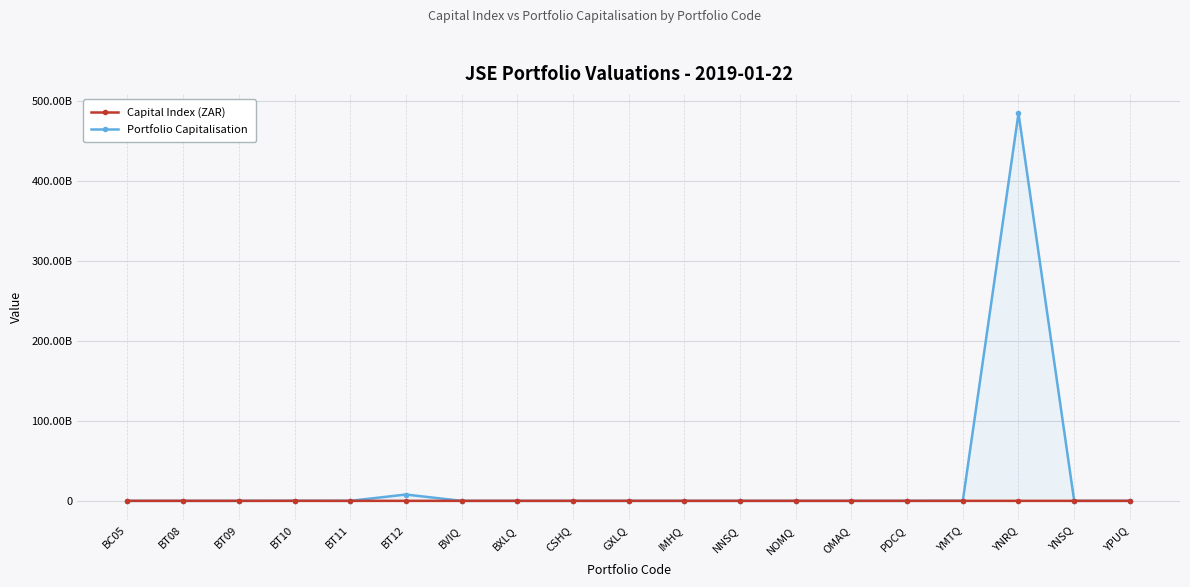

What are all the series names shown in the legend?

Capital Index (ZAR), Portfolio Capitalisation